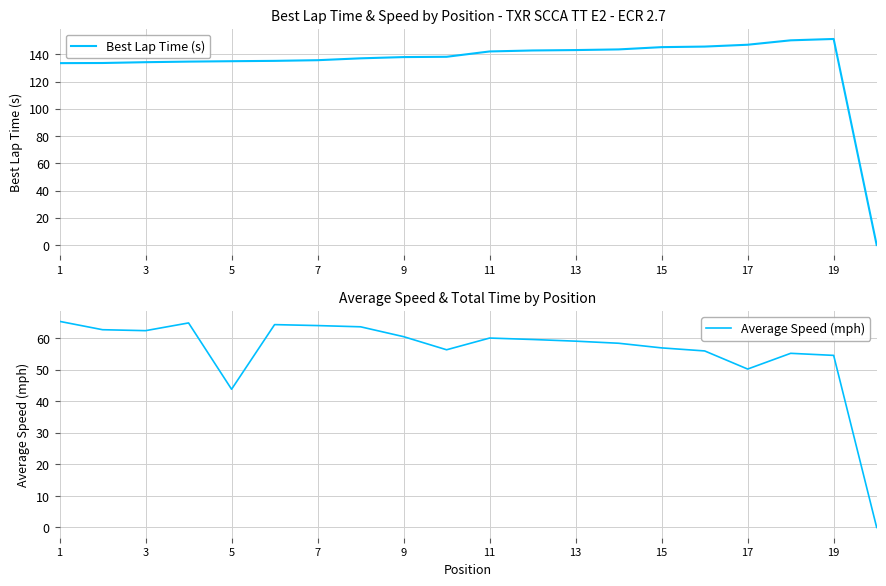

What is the highest value of the Best Lap Time (s) series?

151.2